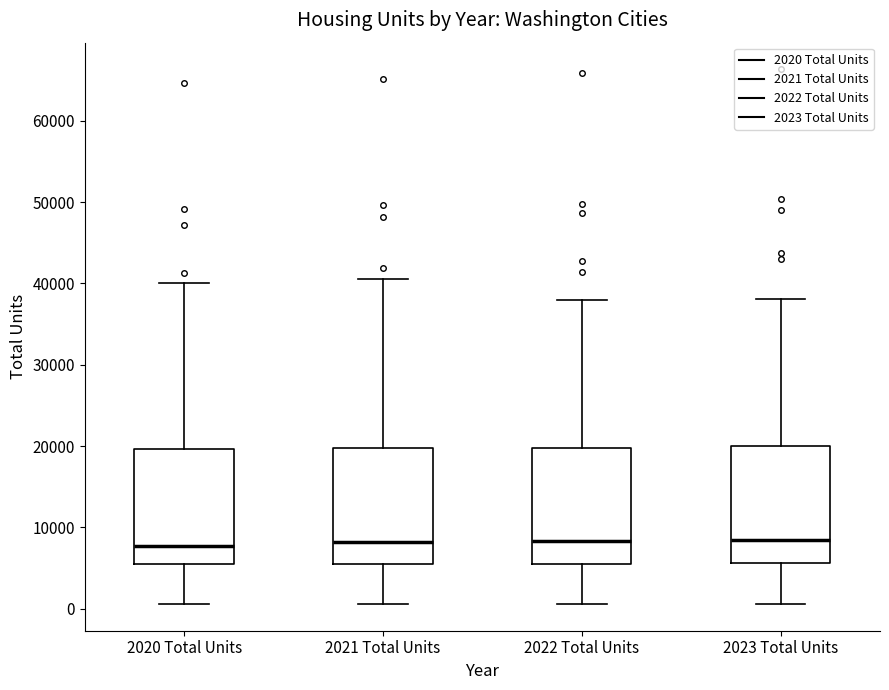

Where is the upper edge of the box for 2020 Total Units on the y-axis? The values are not printed on the chart, so give them approximately, as read against the axis.

20000